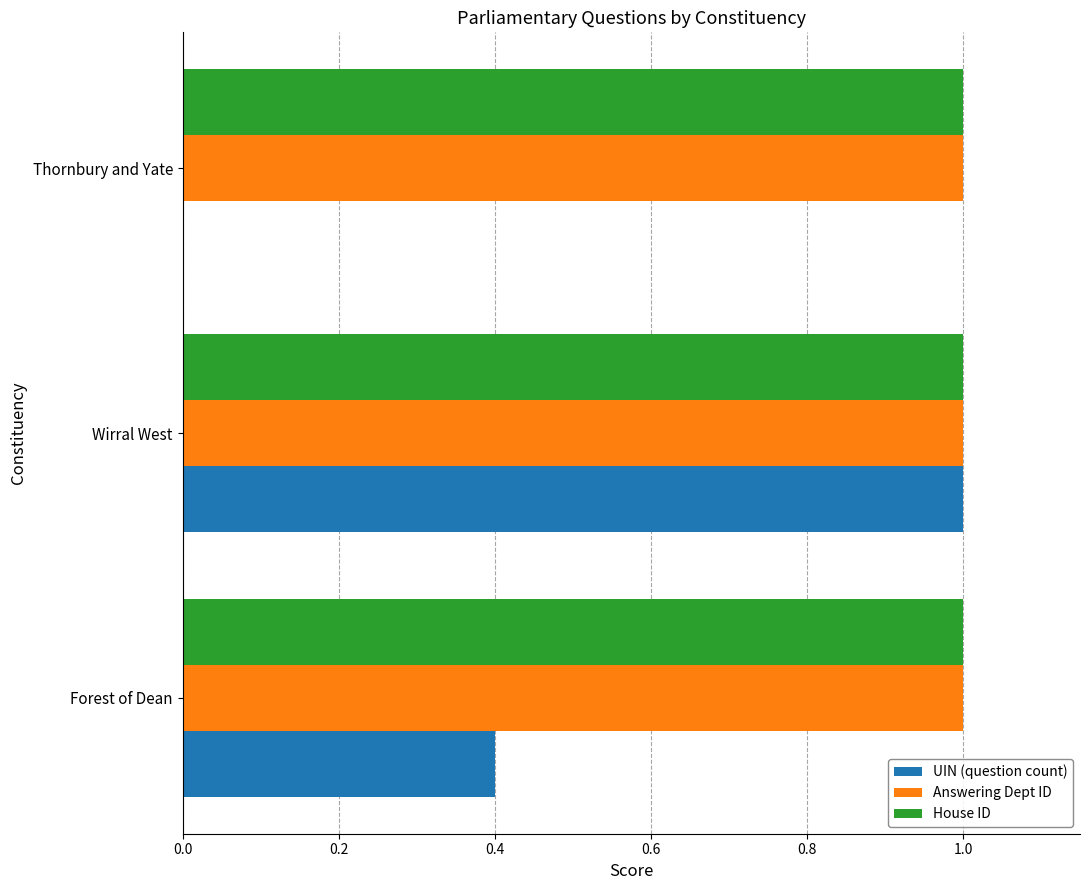

What are all the series names shown in the legend?

UIN (question count), Answering Dept ID, House ID